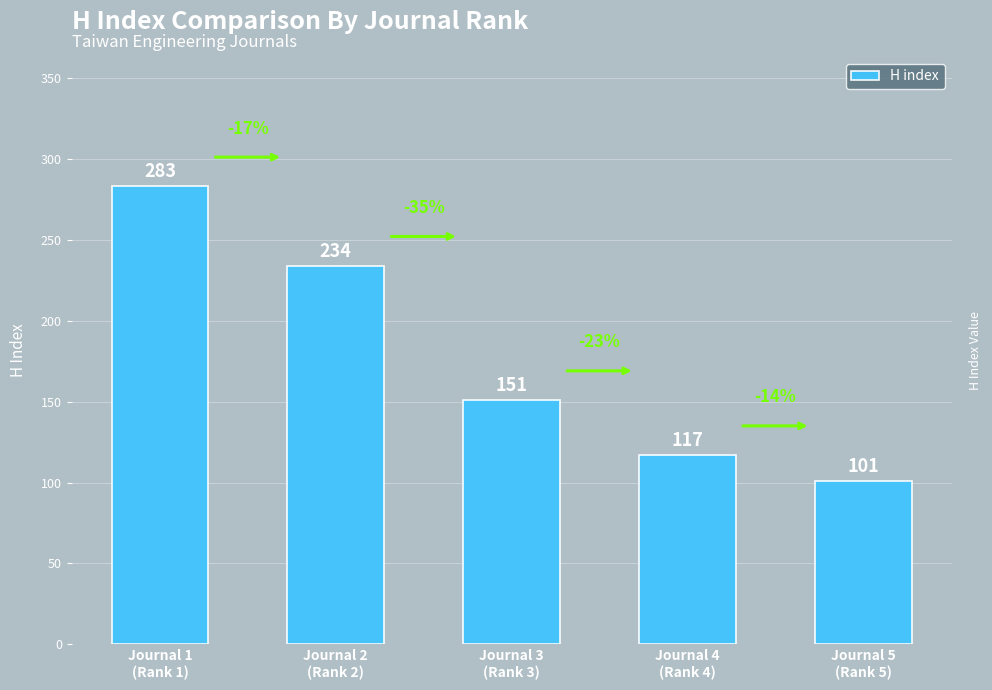

How many values are below 151?

2